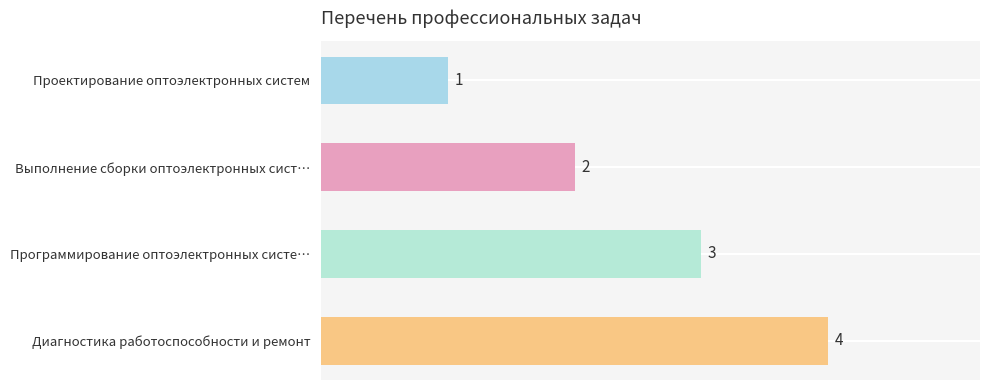

What is the sum of all values?

10